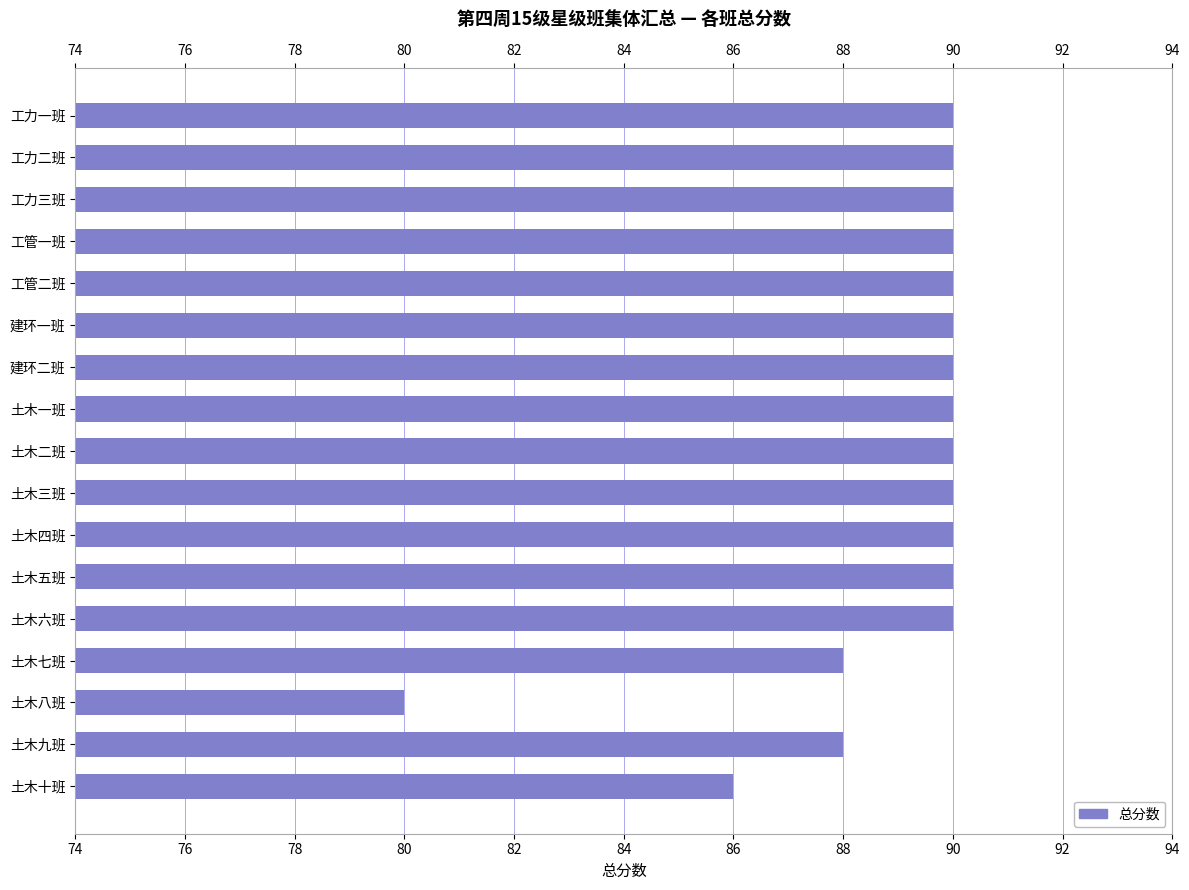

Which has a higher value, 工力一班 or 土木九班?

工力一班